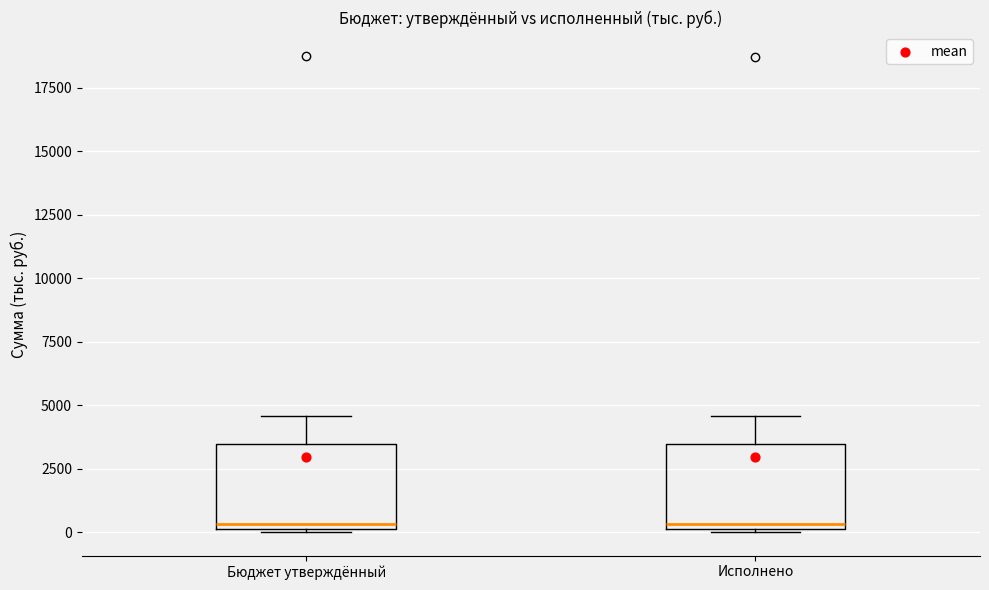

Reading left to right, transcribe this box plot: for each box, give where its median line is, the range the box spans, and where its two whiskers end, as read against the y-axis. The values are not printed on the chart, so give them approximately, as read against the axis.

Бюджет утверждённый: median 500, box 0 to 3500, whiskers 0 to 4500
Исполнено: median 500, box 0 to 3500, whiskers 0 to 4500